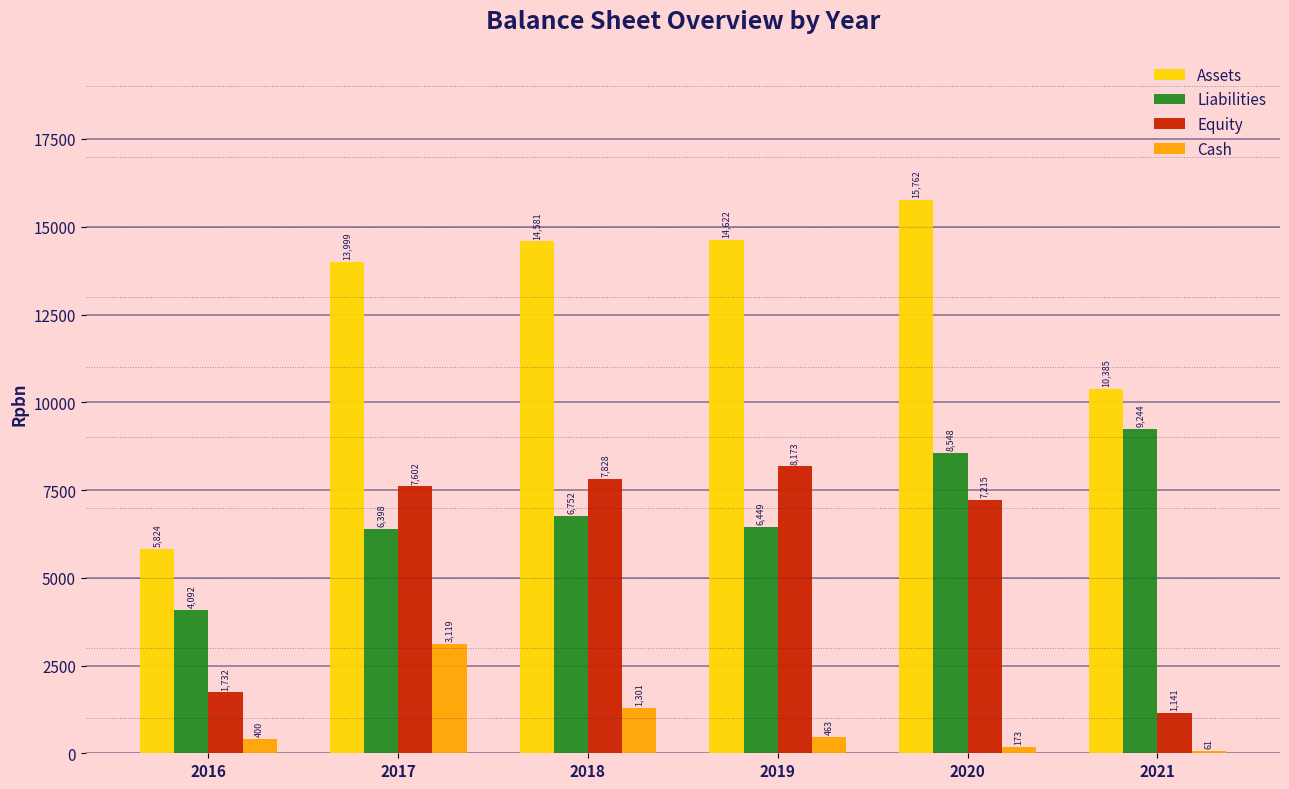

What is the maximum value shown in the chart?

15761.9